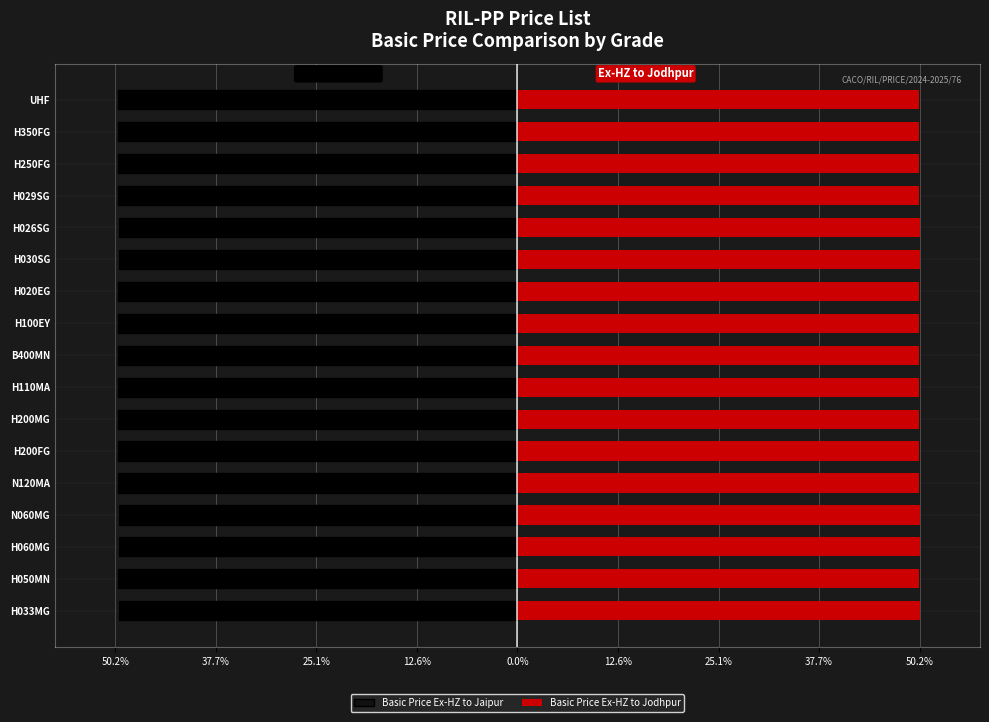

What are all the series names shown in the legend?

Basic Price Ex-HZ to Jaipur, Basic Price Ex-HZ to Jodhpur